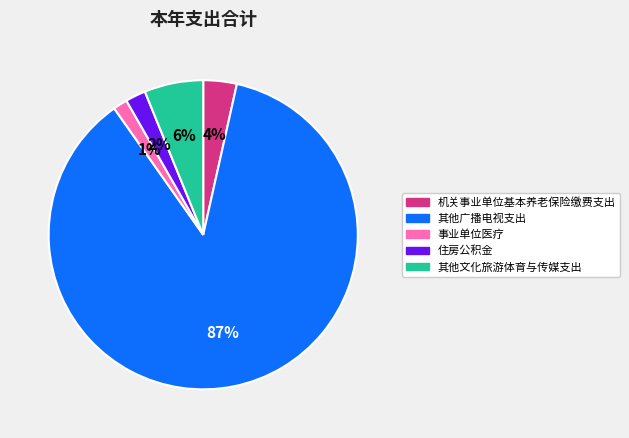

To the nearest percent, what portion does 机关事业单位基本养老保险缴费支出 represent?

4%